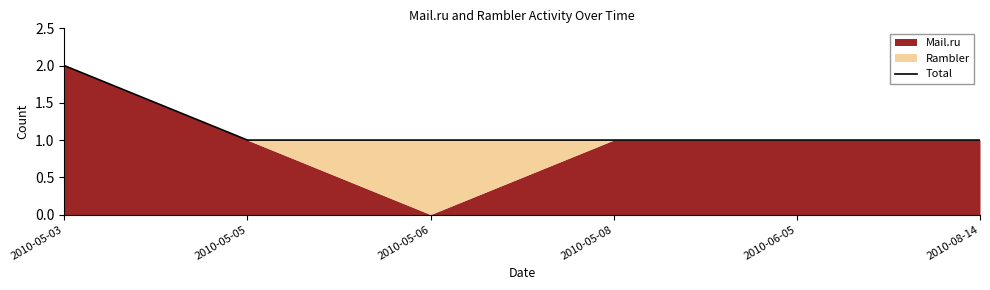

At which category does the chart reach its minimum across all series?

2010-05-05